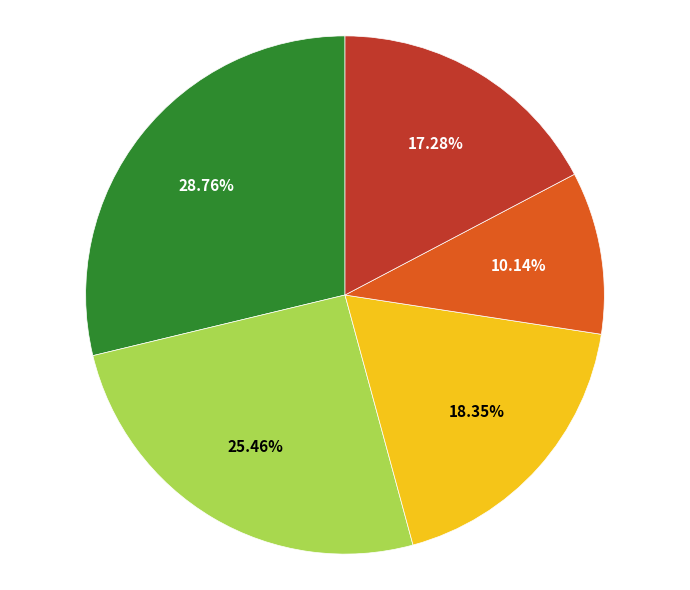

Does any single category account for the majority?

No